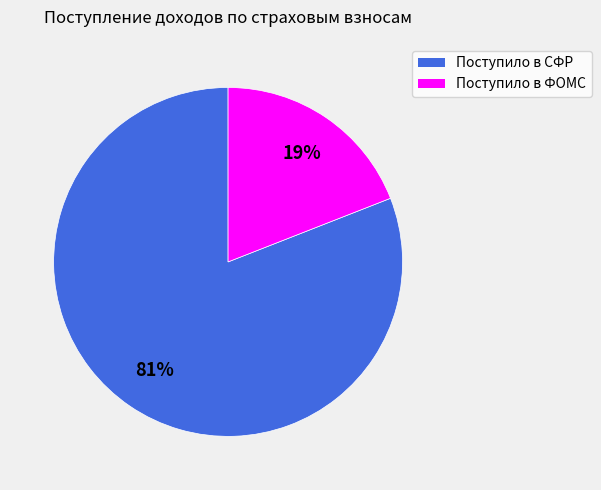

To the nearest percent, what is the average slice percentage?

50%